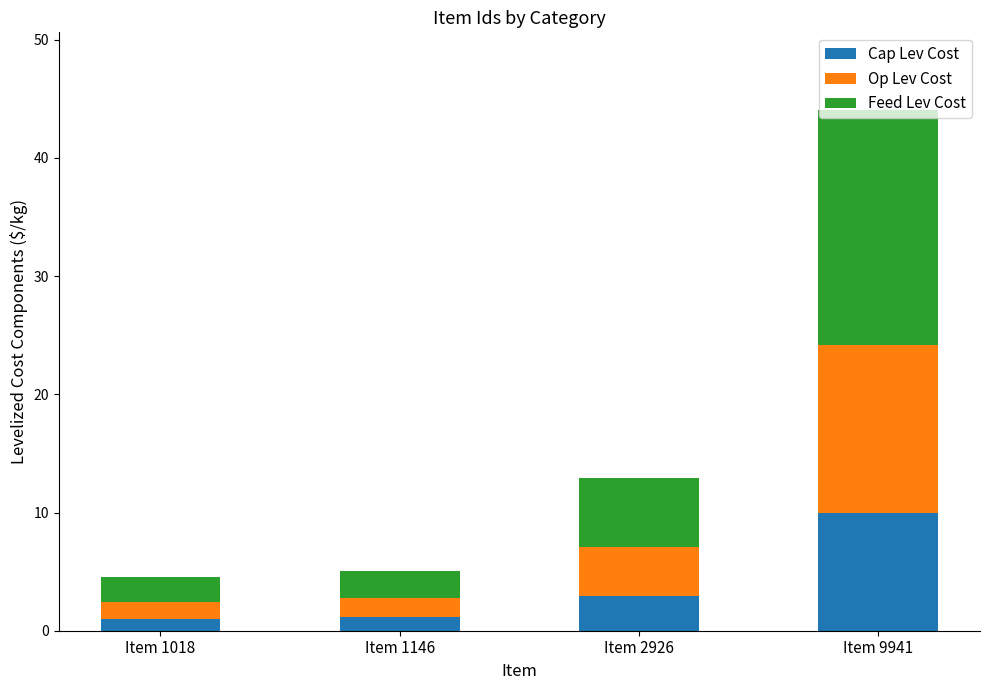

At which label is Cap Lev Cost closest to 5?

Item 2926